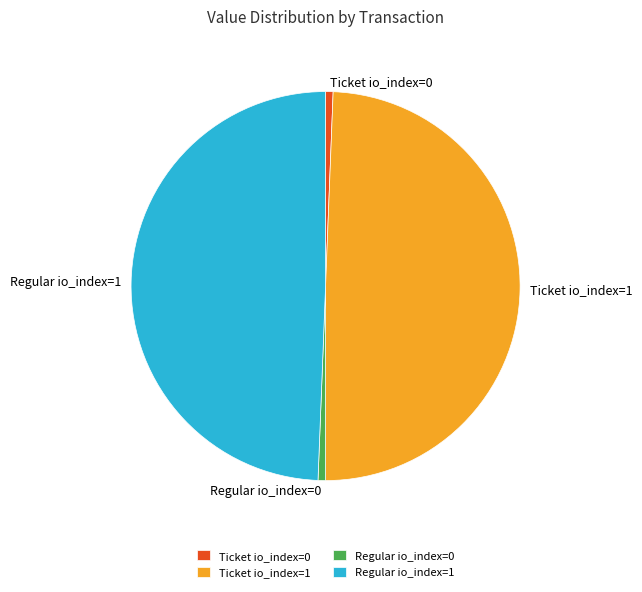

Is Regular io_index=0 the majority of the pie?

No